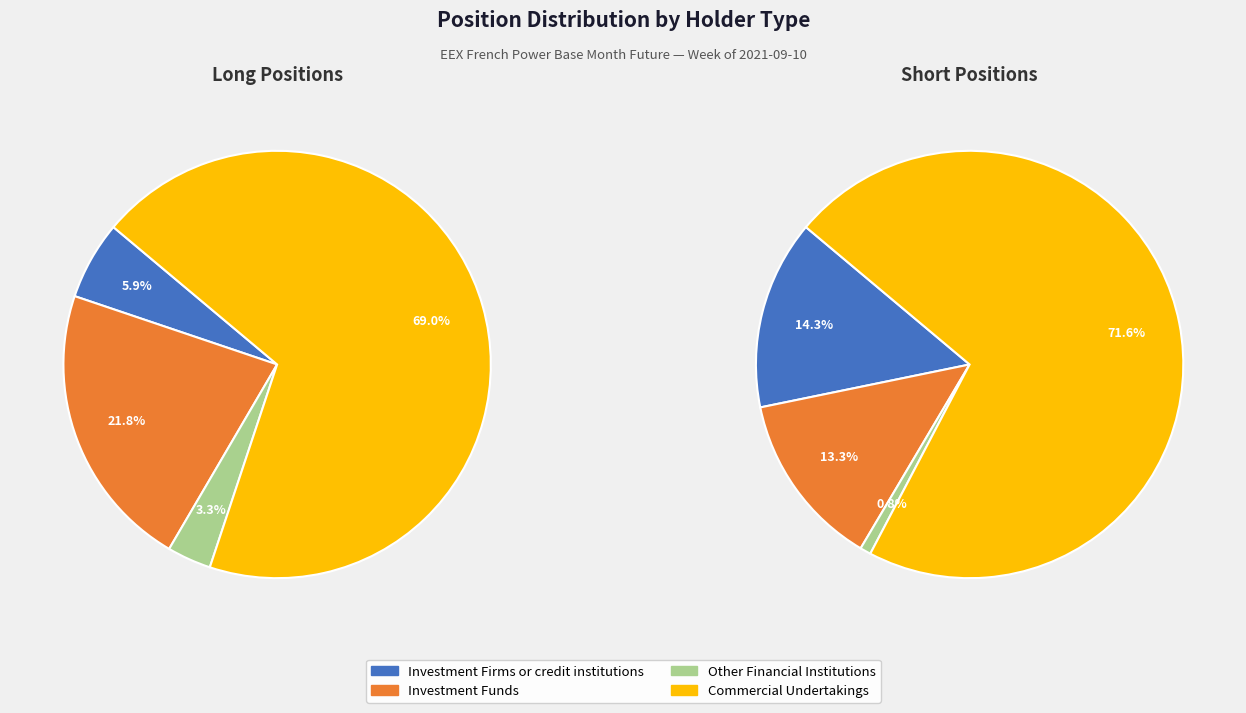

Is it true that Commercial Undertakings is 77% of the pie?

False